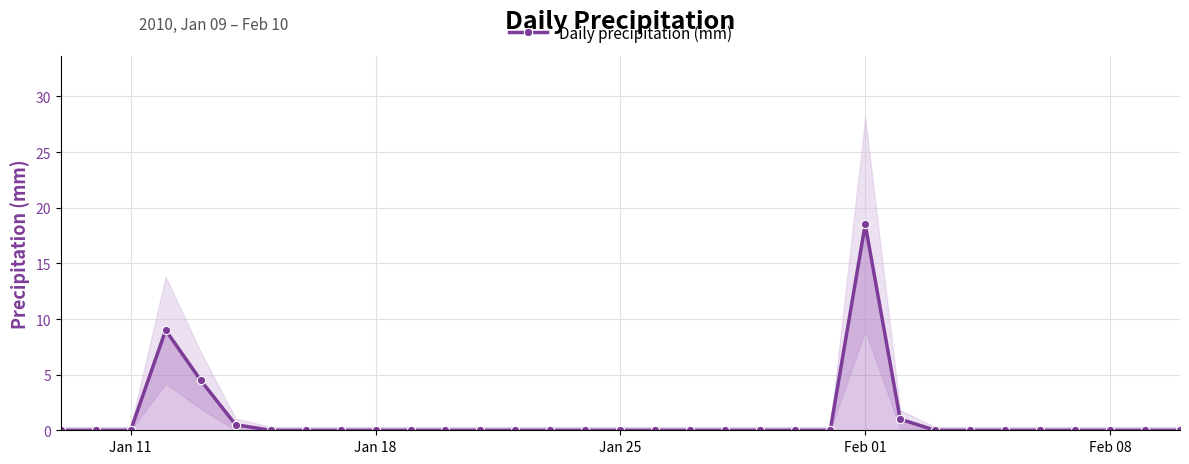

Which category has the highest value in the Daily precipitation (mm) series?

Feb 01